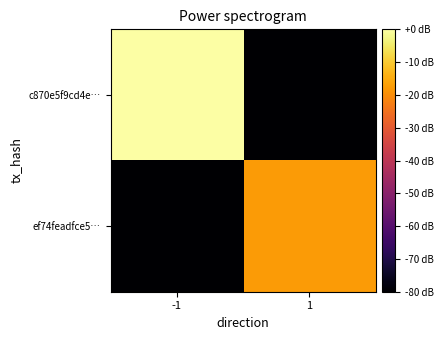

At -1, list the series in order from smallest to largest.

ef74feadfce5…, c870e5f9cd4e…